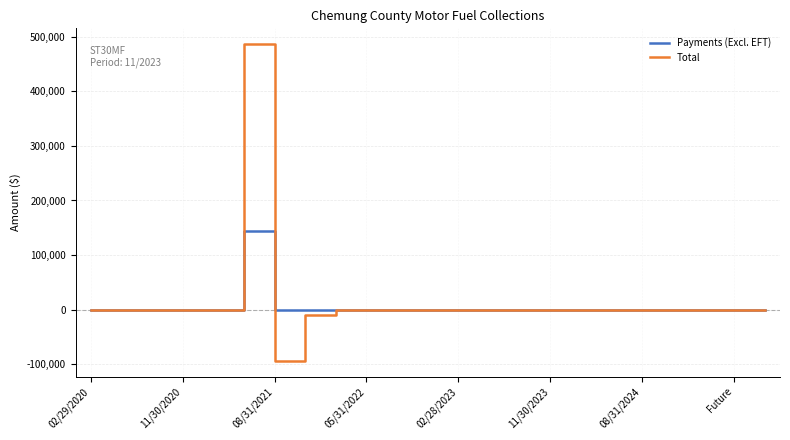

What is the difference between the maximum and minimum values in the Payments (Excl. EFT) series?

143515.9